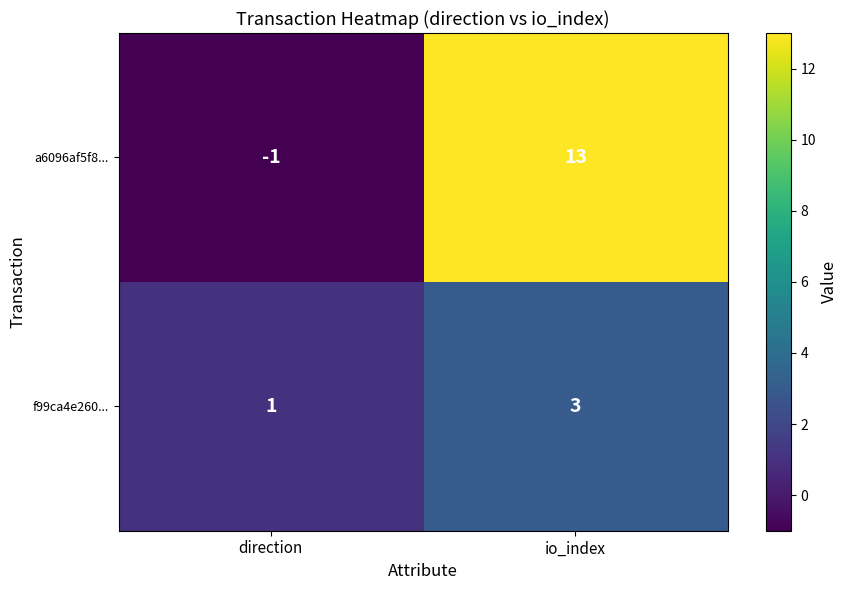

At how many categories does at least one series exceed 10?

1